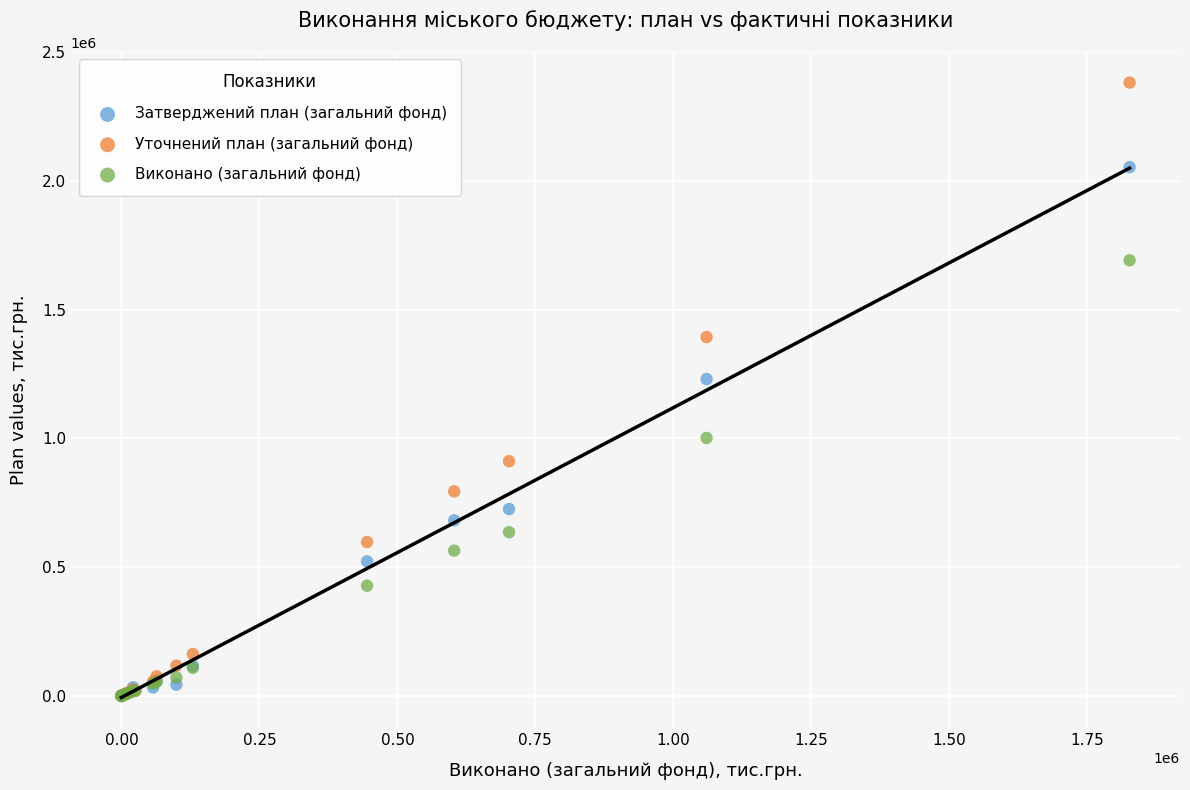

What are all the series names shown in the legend?

Затверджений план (загальний фонд), Уточнений план (загальний фонд), Виконано (загальний фонд)